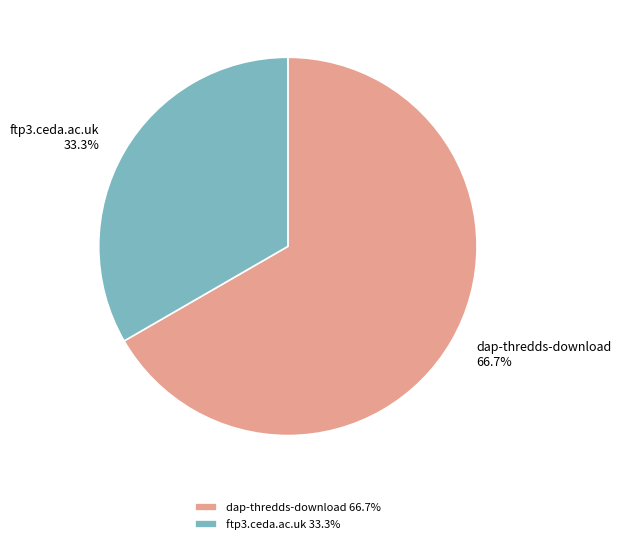

True or false: ftp3.ceda.ac.uk accounts for 25% of the total.

False